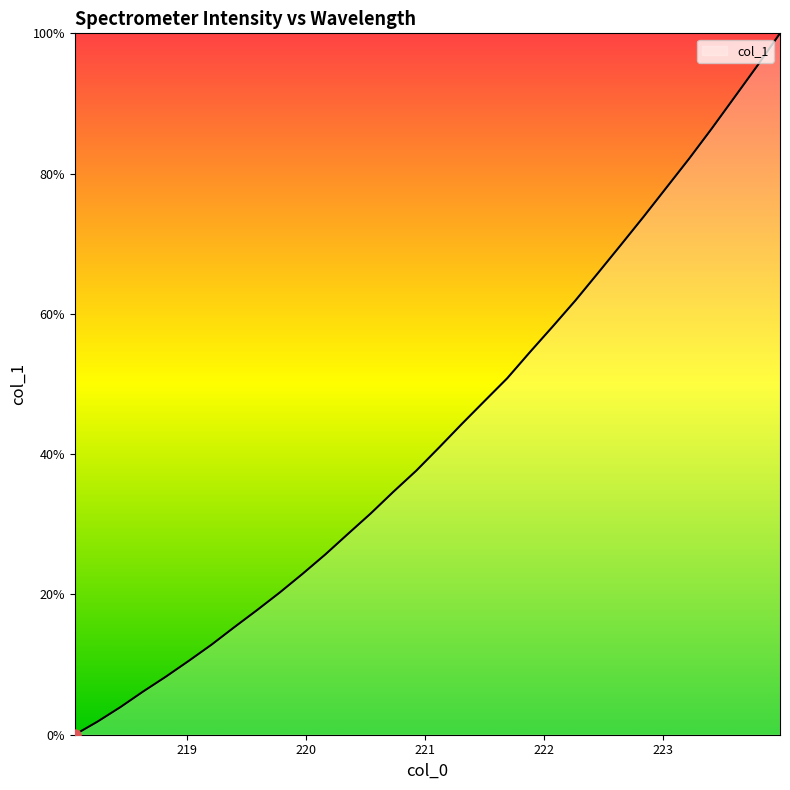

What is the difference between the second highest and minimum values?

95.4